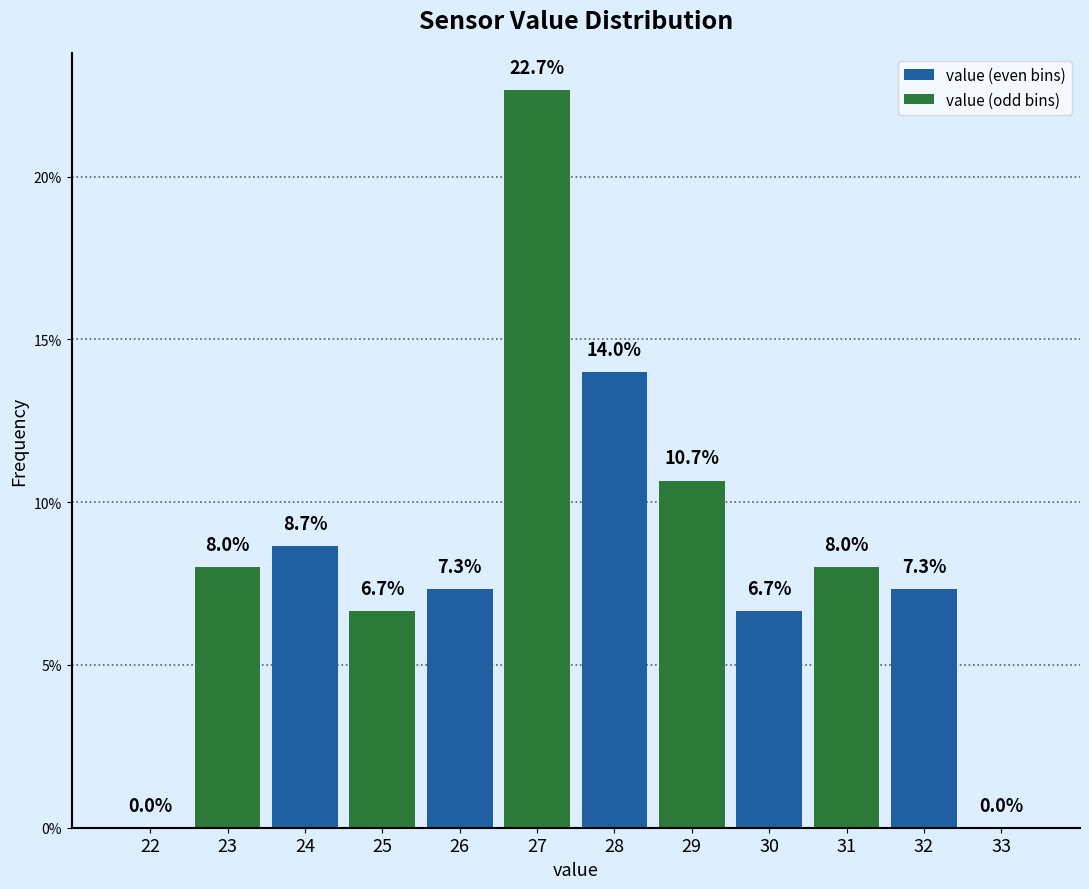

Which category has the highest value in the value (even bins) series?

28